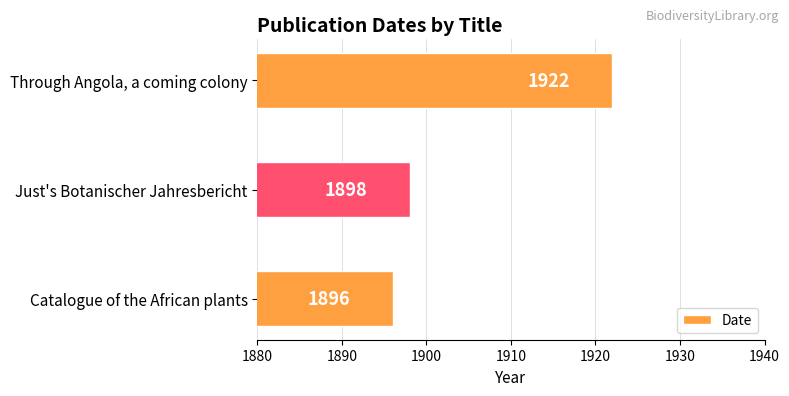

List the labels in order of value, largest first.

Through Angola, a coming colony, Just's Botanischer Jahresbericht, Catalogue of the African plants